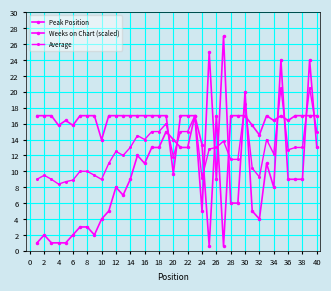

Count the number of data series in this chart.

3